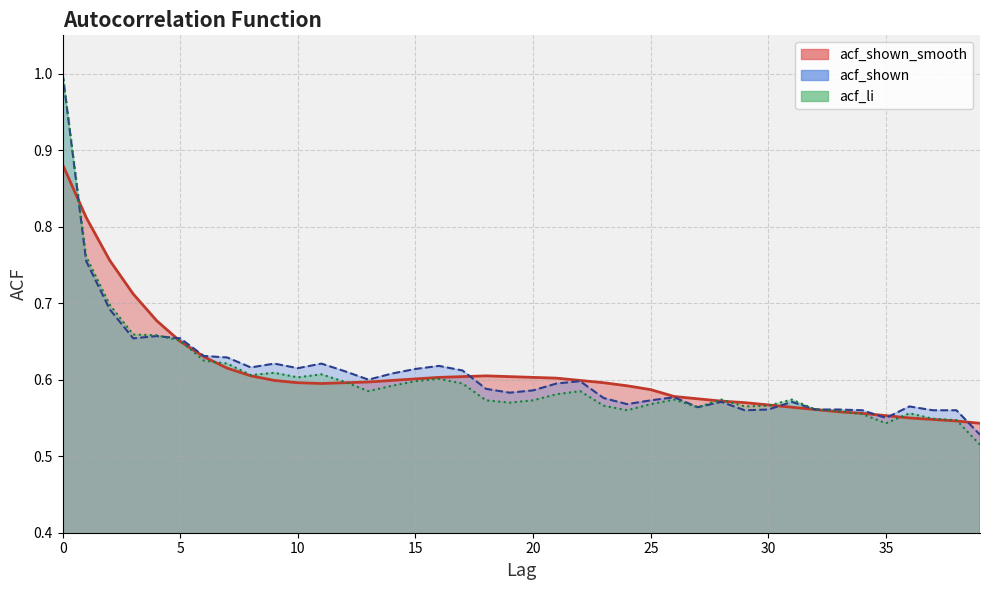

At how many categories does at least one series exceed 0?

40